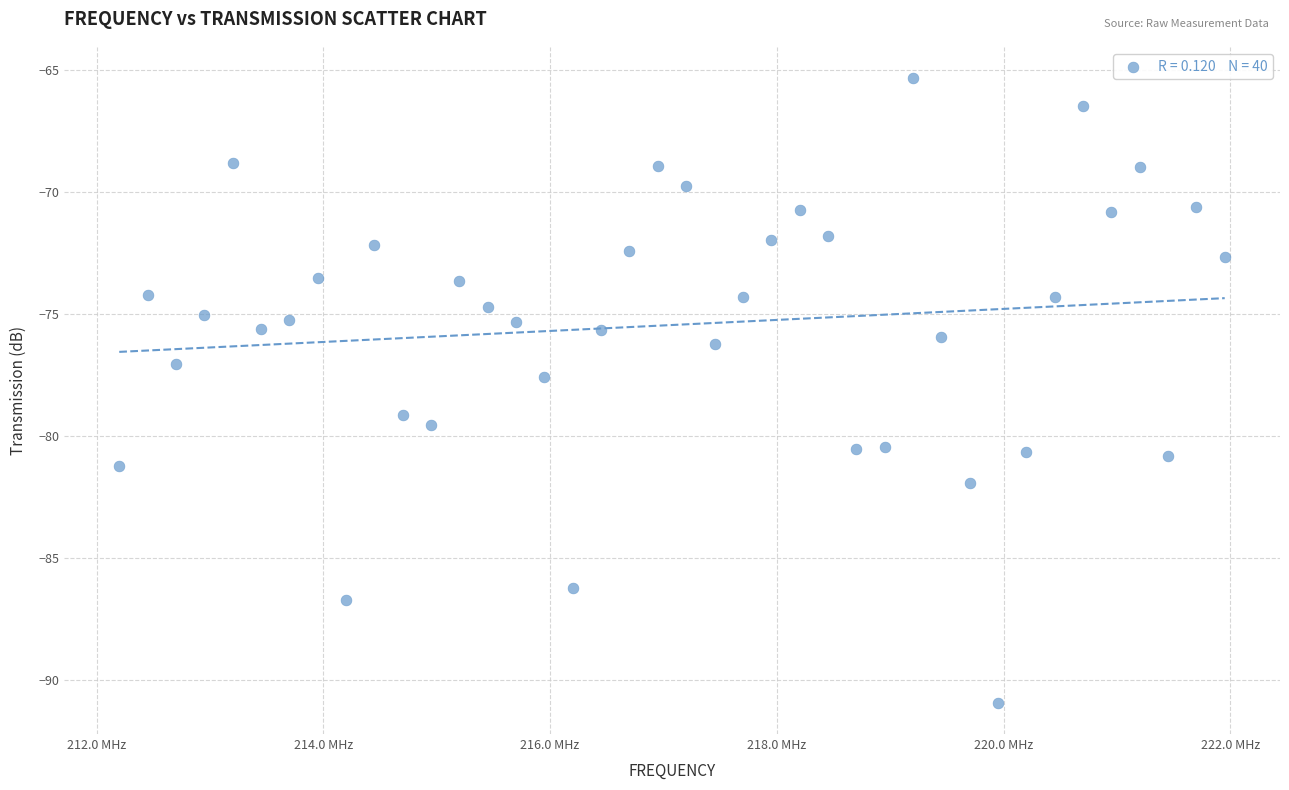

What Y value in the scatter plot is closest to -78?

-77.6